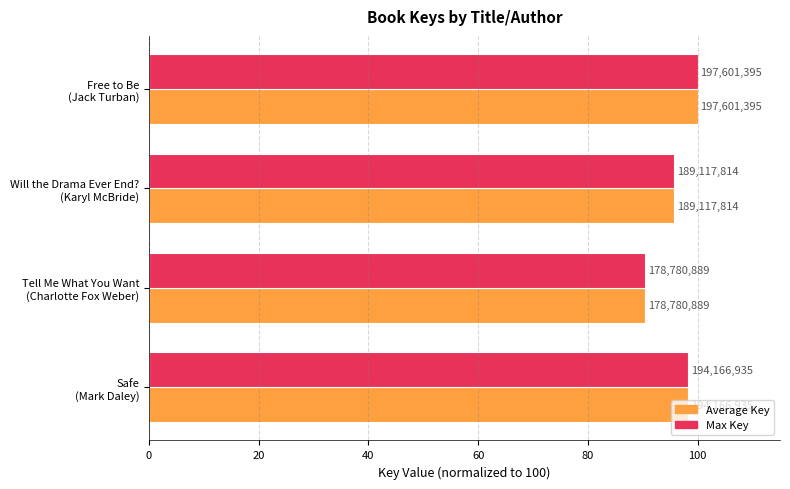

What is the value of the Key (raw) bar at the 1st from the left?

100.0